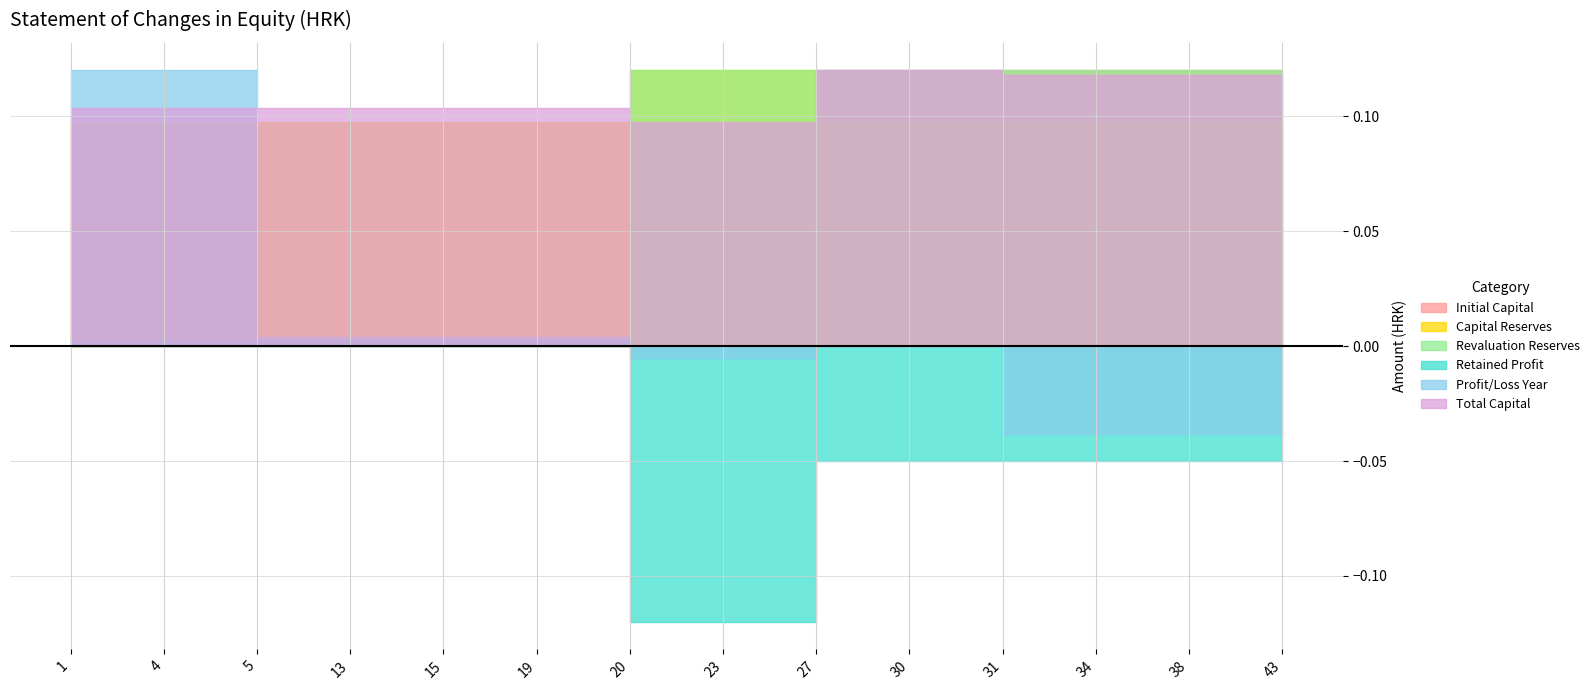

Reading right to left, extract all data points from this chart.

Initial Capital: 599612230	599612230	599612230	599612230	599612230	599612230	482507730	482507730	482507730	482507730	482507730	482507730	482507730	482507730
Capital Reserves: 234210922	234210922	234210922	234210922	234210922	234210922	288578762	288578762	234210922	234210922	234210922	234210922	234210922	234210922
Revaluation Reserves: 132019772	132019772	132019772	132019772	132019772	132019772	132019772	132019772	0	0	0	0	0	0
Retained Profit: -73295644	-73295644	-73295644	-73295644	-73295644	-73295644	-175673237	-175673237	3718511	3718511	3718511	3718511	3718511	3718511
Profit/Loss Year: -15972142	-15972142	-15972142	-15972142	0	0	-2121150	-2121150	1597361	1597361	1597361	1597361	49909217	49909217
Total Capital: 876575138	876575138	876575138	876575138	892547280	892547280	725311877	725311877	771943741	771943741	771943741	771943741	770346380	770346380